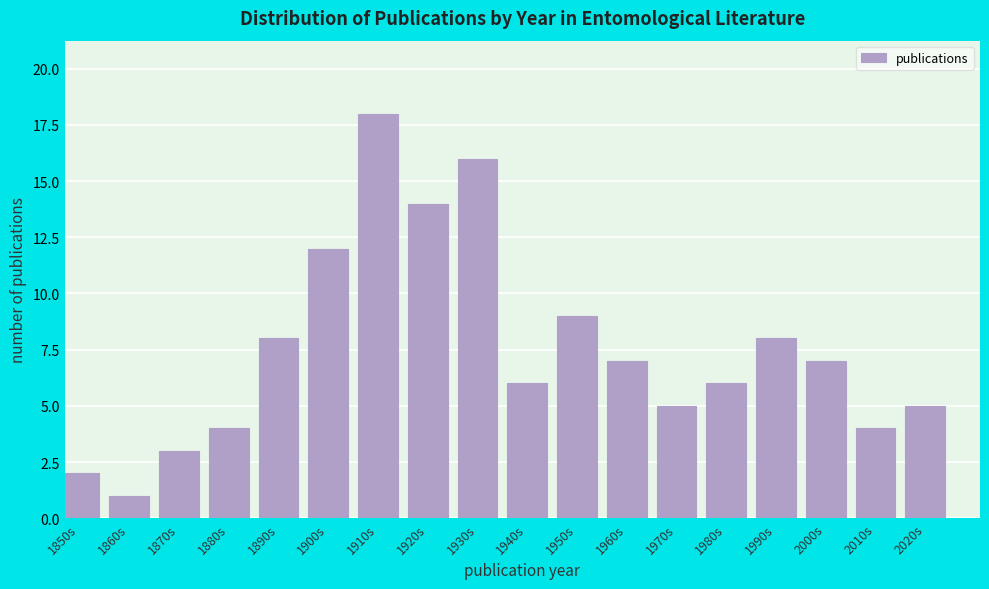

Reading left to right, what are all the values shown in this chart?

1850s=2	1860s=1	1870s=3	1880s=4	1890s=8	1900s=12	1910s=18	1920s=14	1930s=16	1940s=6	1950s=9	1960s=7	1970s=5	1980s=6	1990s=8	2000s=7	2010s=4	2020s=5